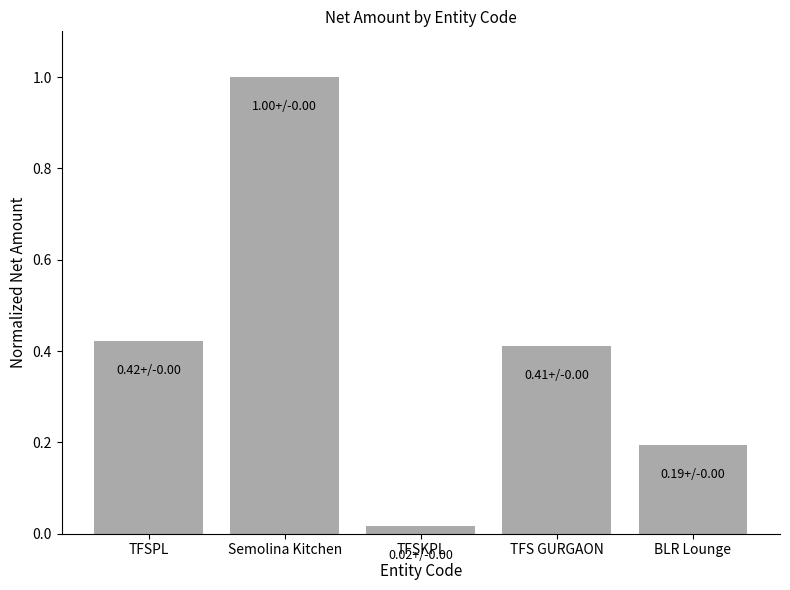

What is the difference between the maximum and second lowest values?

0.8